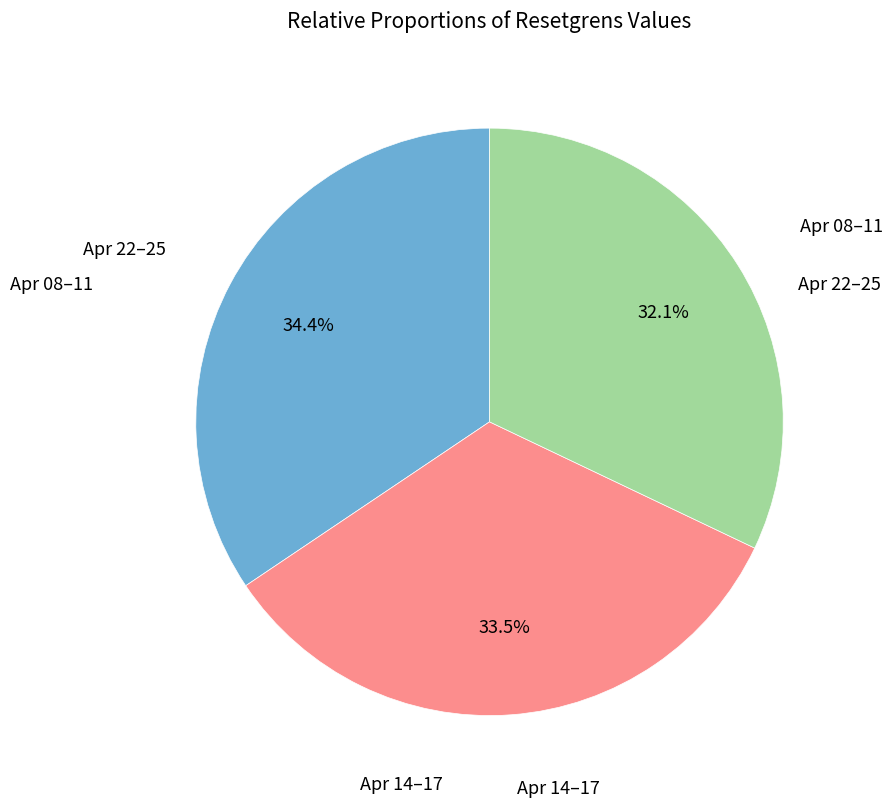

Does any single category account for the majority?

No